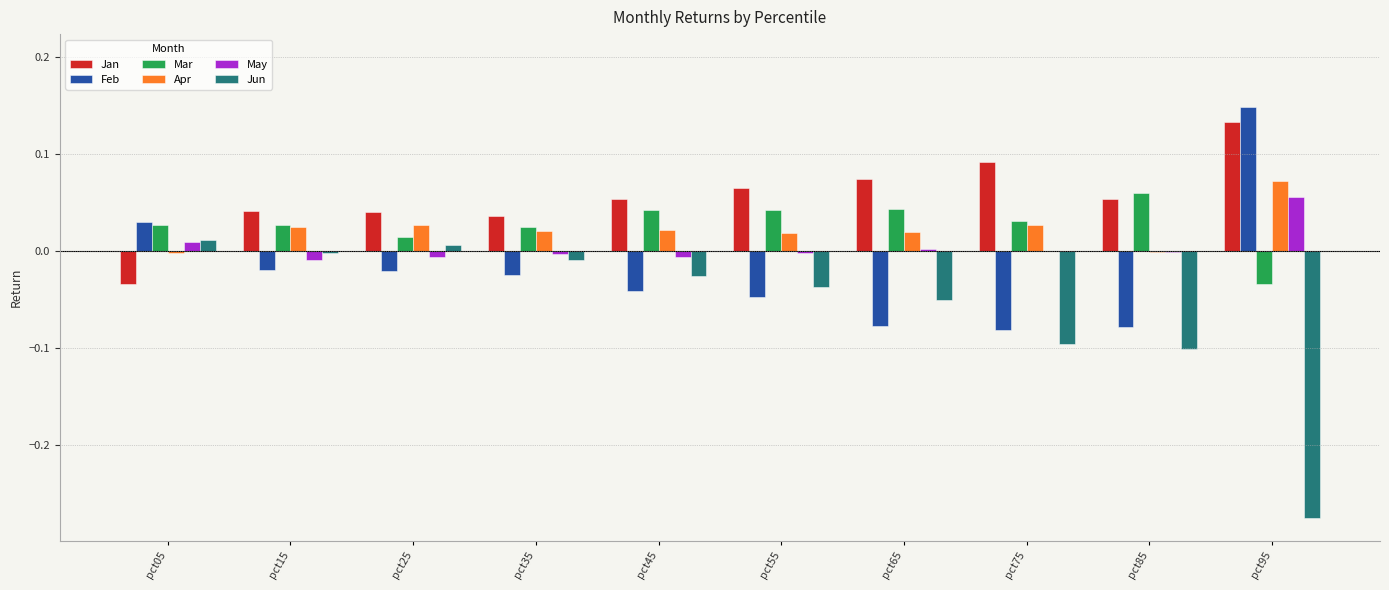

Is the value of May at pct05 greater than the value of Mar at pct65?

No